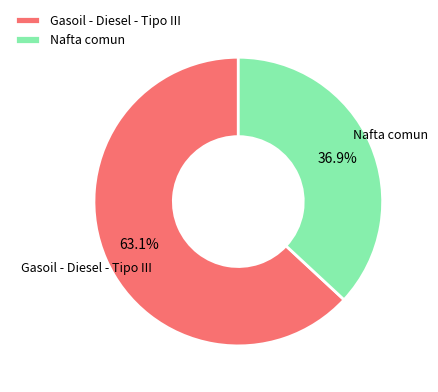

Rank the categories by value from lowest to highest.

Nafta comun, Gasoil - Diesel - Tipo III